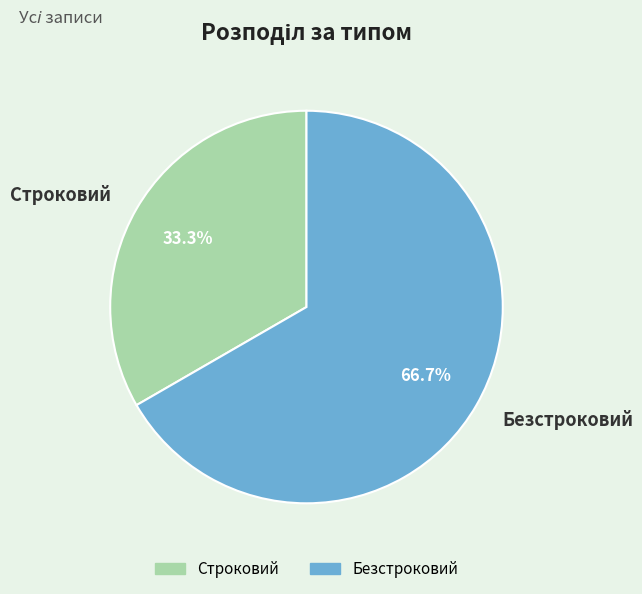

True or false: Строковий accounts for 23% of the total.

False